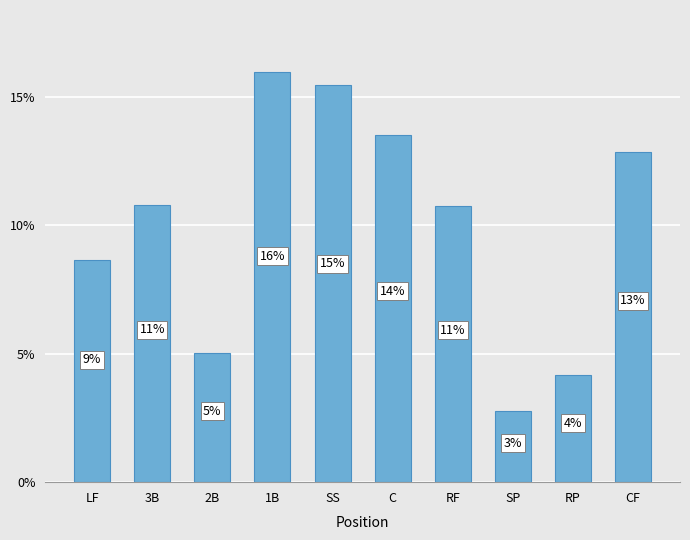

Reading left to right, transcribe all the data shown in this chart.

8.7	10.8	5.0	16.0	15.5	13.5	10.8	2.8	4.2	12.9